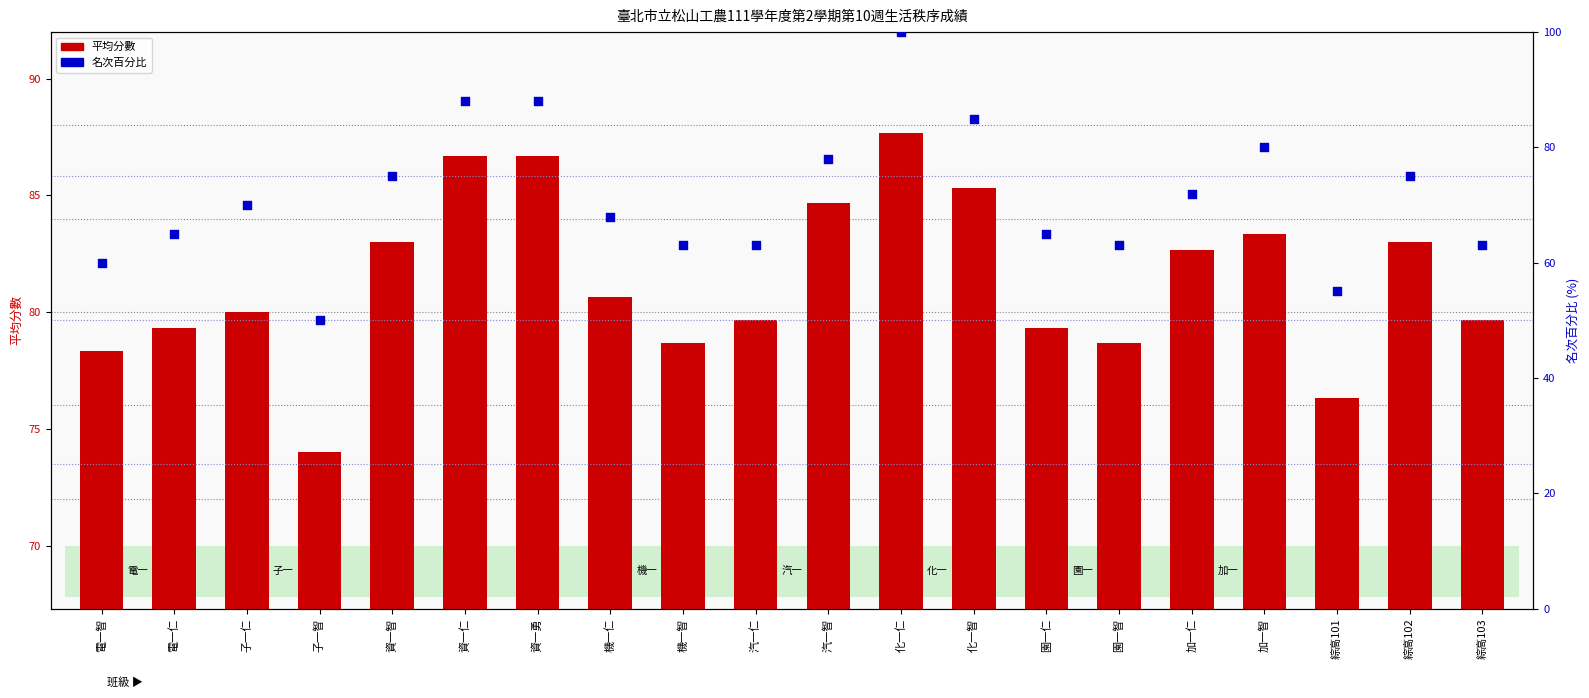

Which series contains the highest Y value?

名次百分比